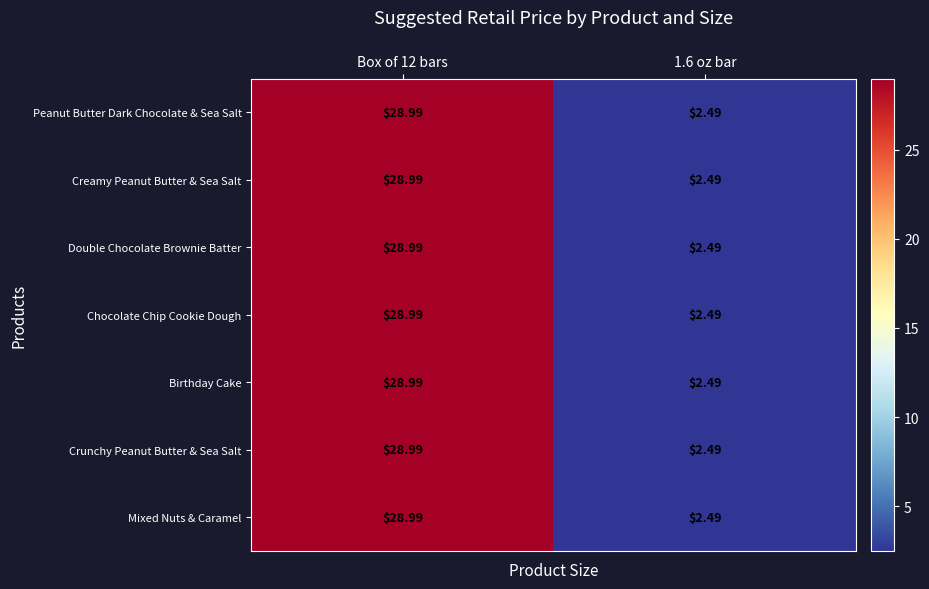

How many series are shown in this chart?

7